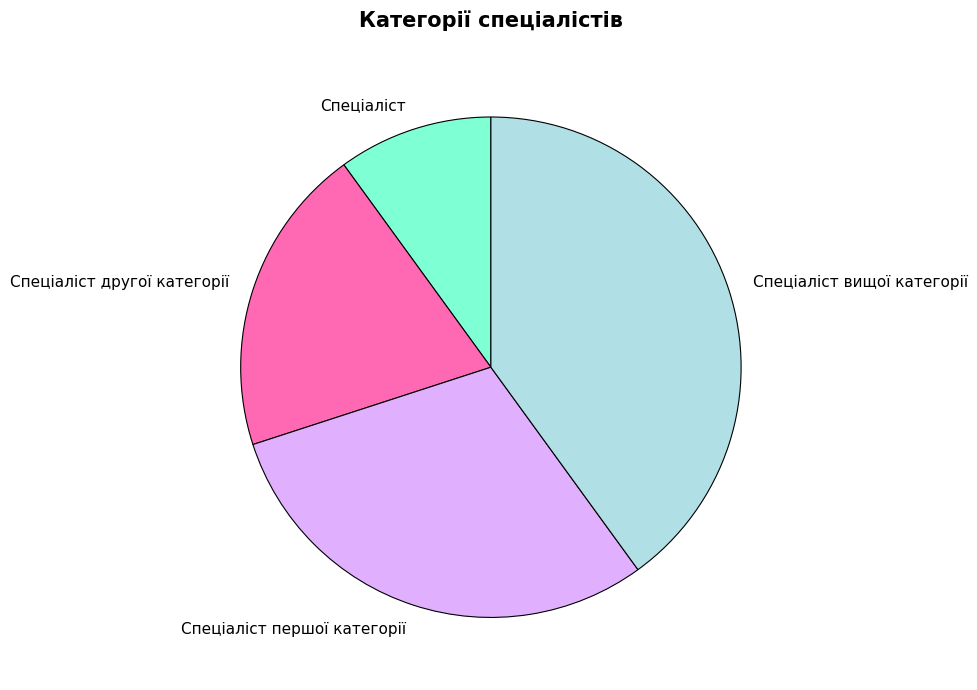

Does Спеціаліст вищої категорії represent more than half of the total?

No